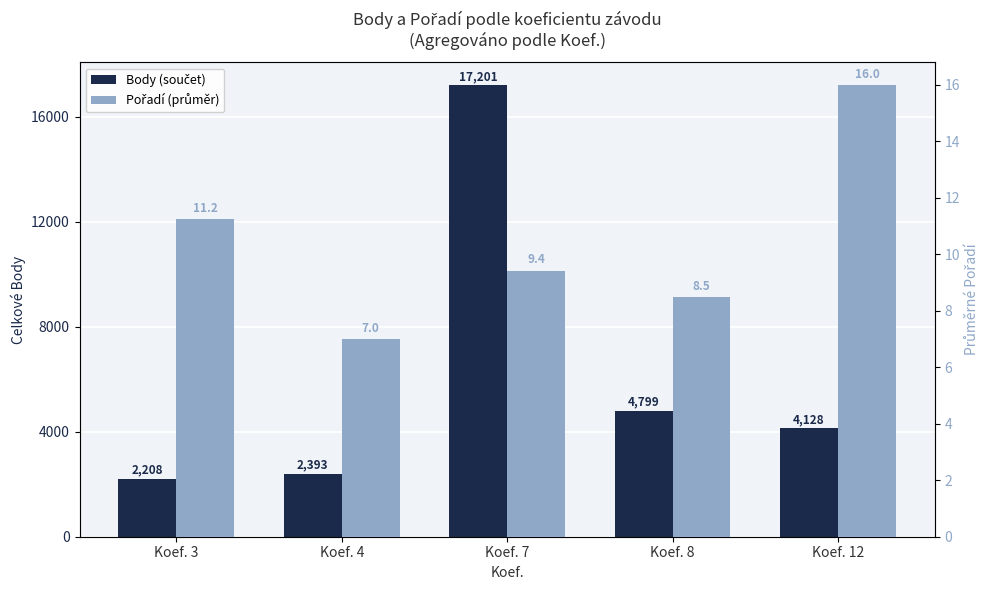

What is the sum of all Body (součet) values?

30729.0